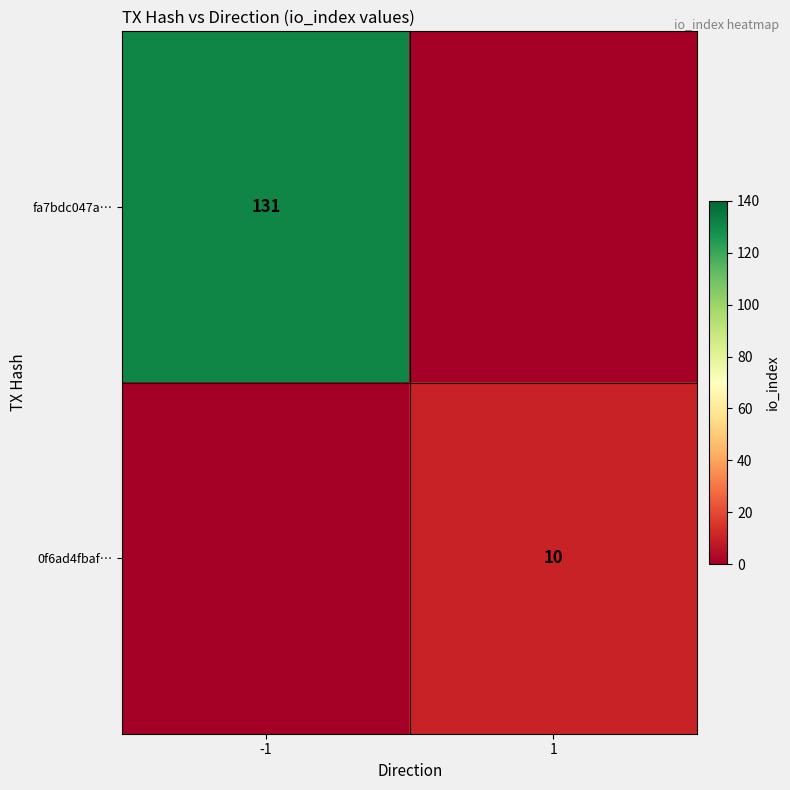

Is it true that fa7bdc047a… equals 131 at -1?

True